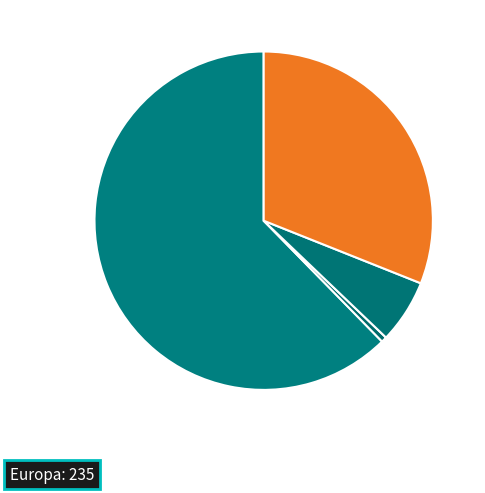

To the nearest percent, what is the difference between the largest and smallest slice percentages?

62%